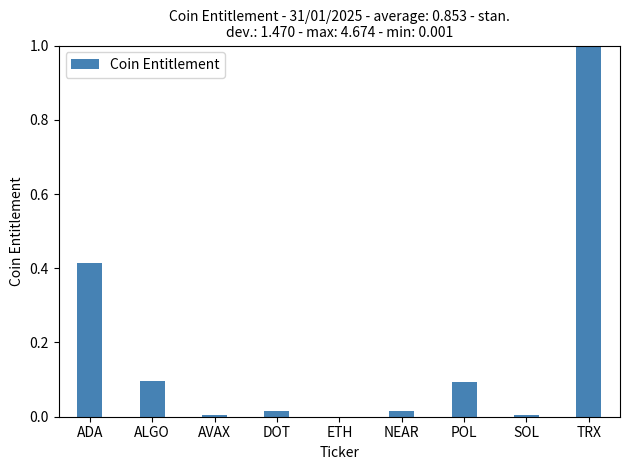

What is the sum of all values?

1.6